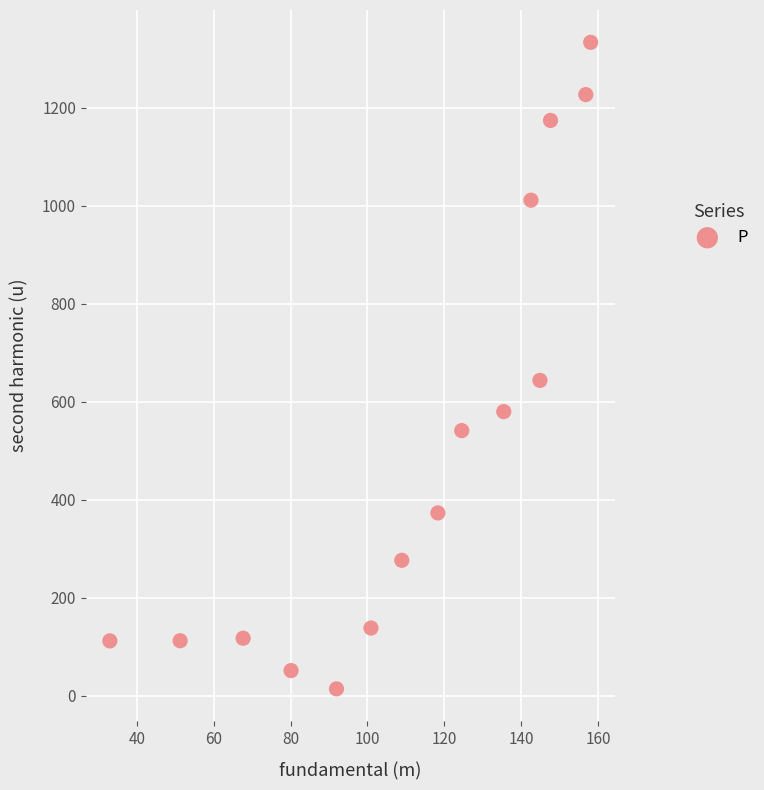

What is the range of X values (max minus min)?

125.1